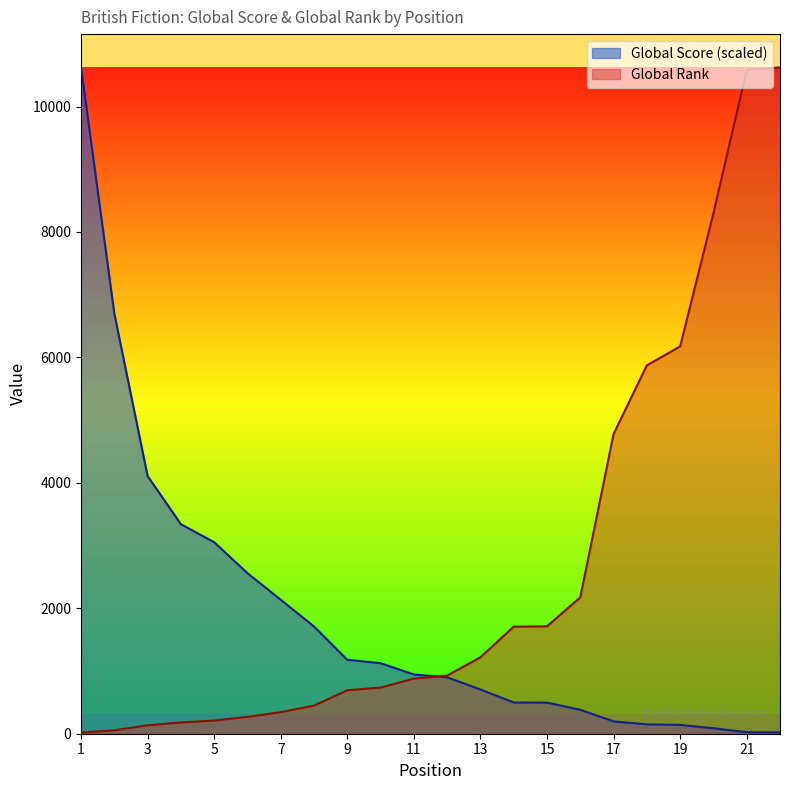

List the series in order of their overall mean, highest first.

Global Rank, Global Score (scaled)